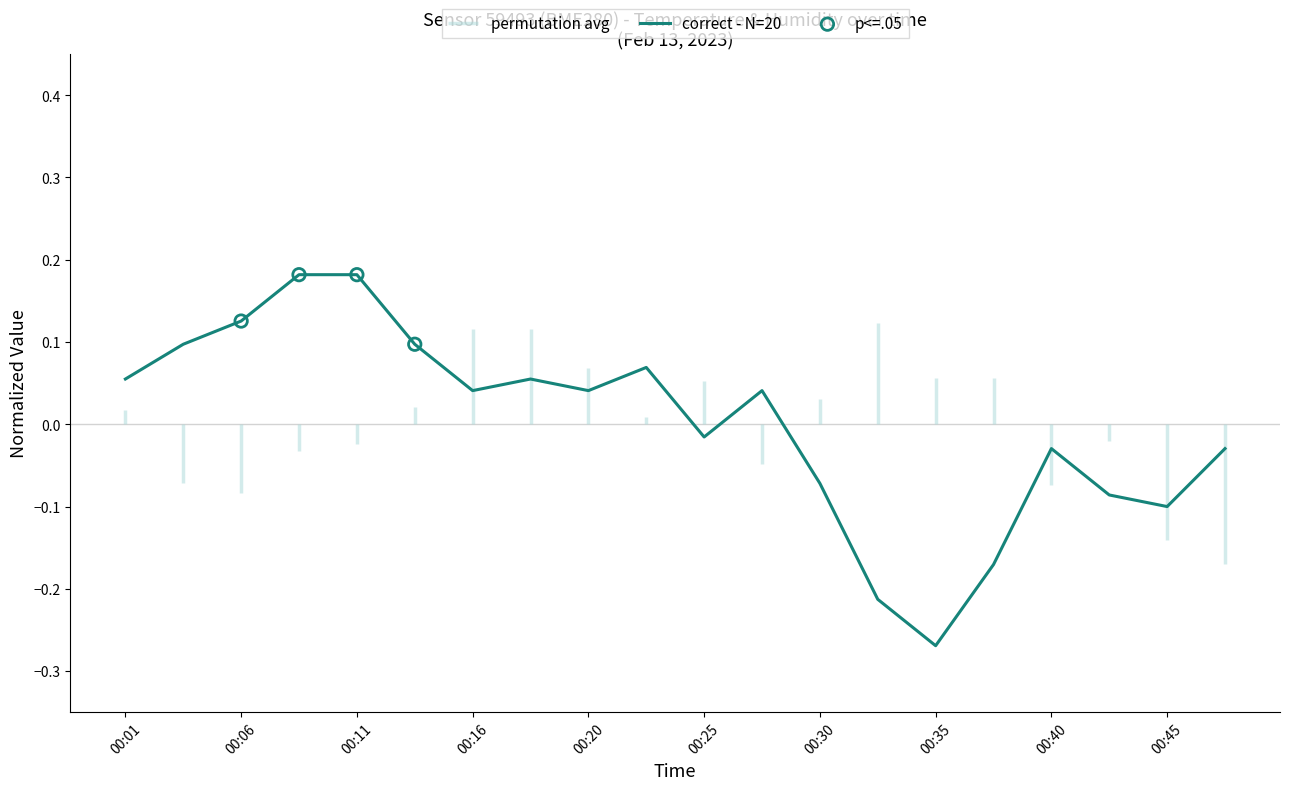

Which category has the lowest value in the correct - N=20 series?

00:35